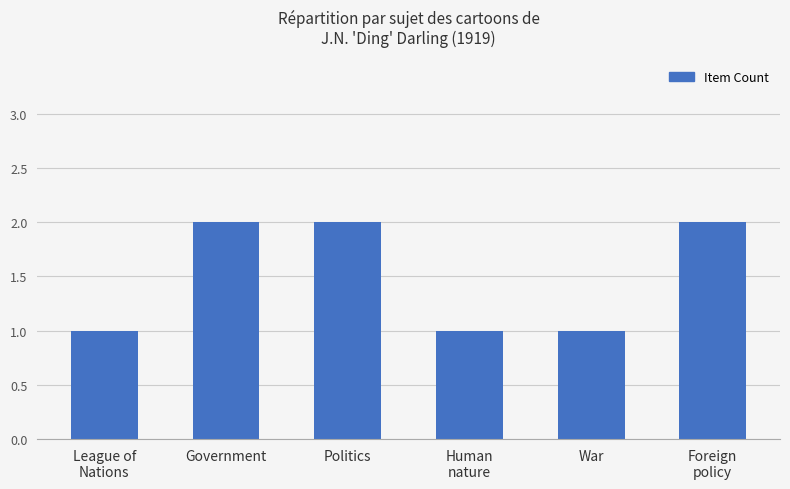

What is the sum of all values?

9